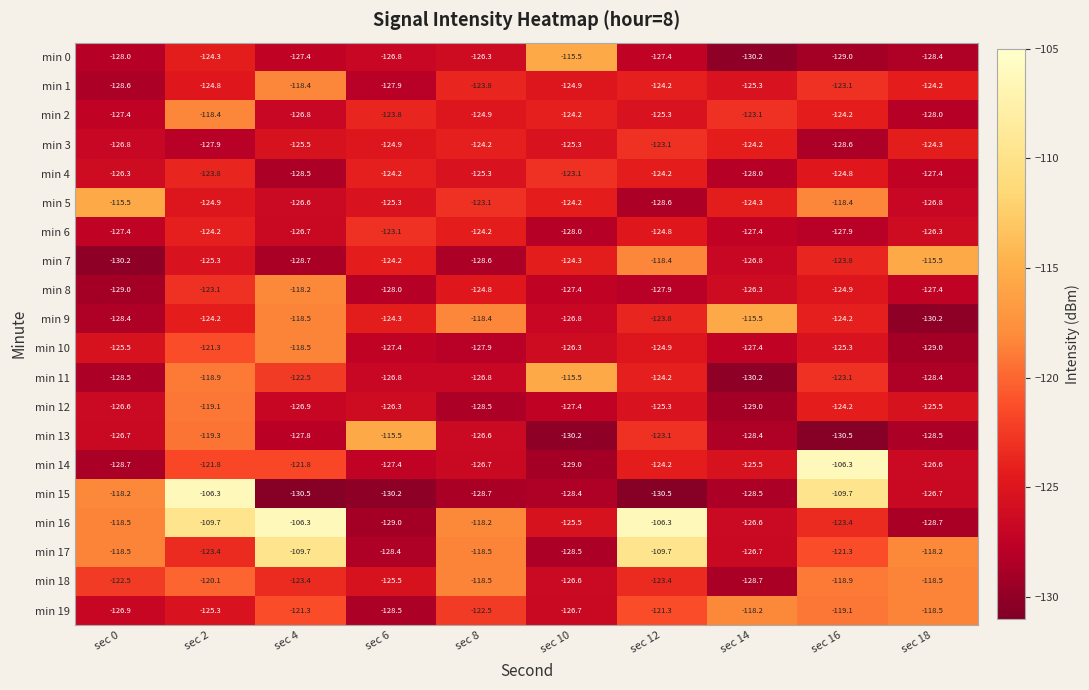

What is the difference between the maximum and second lowest values in the min 9 series?

12.9